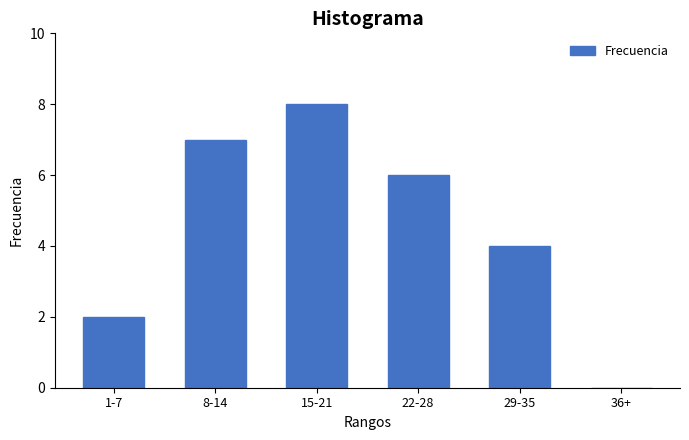

Reading left to right, what are all the values shown in this chart?

1-7=2	8-14=7	15-21=8	22-28=6	29-35=4	36+=0